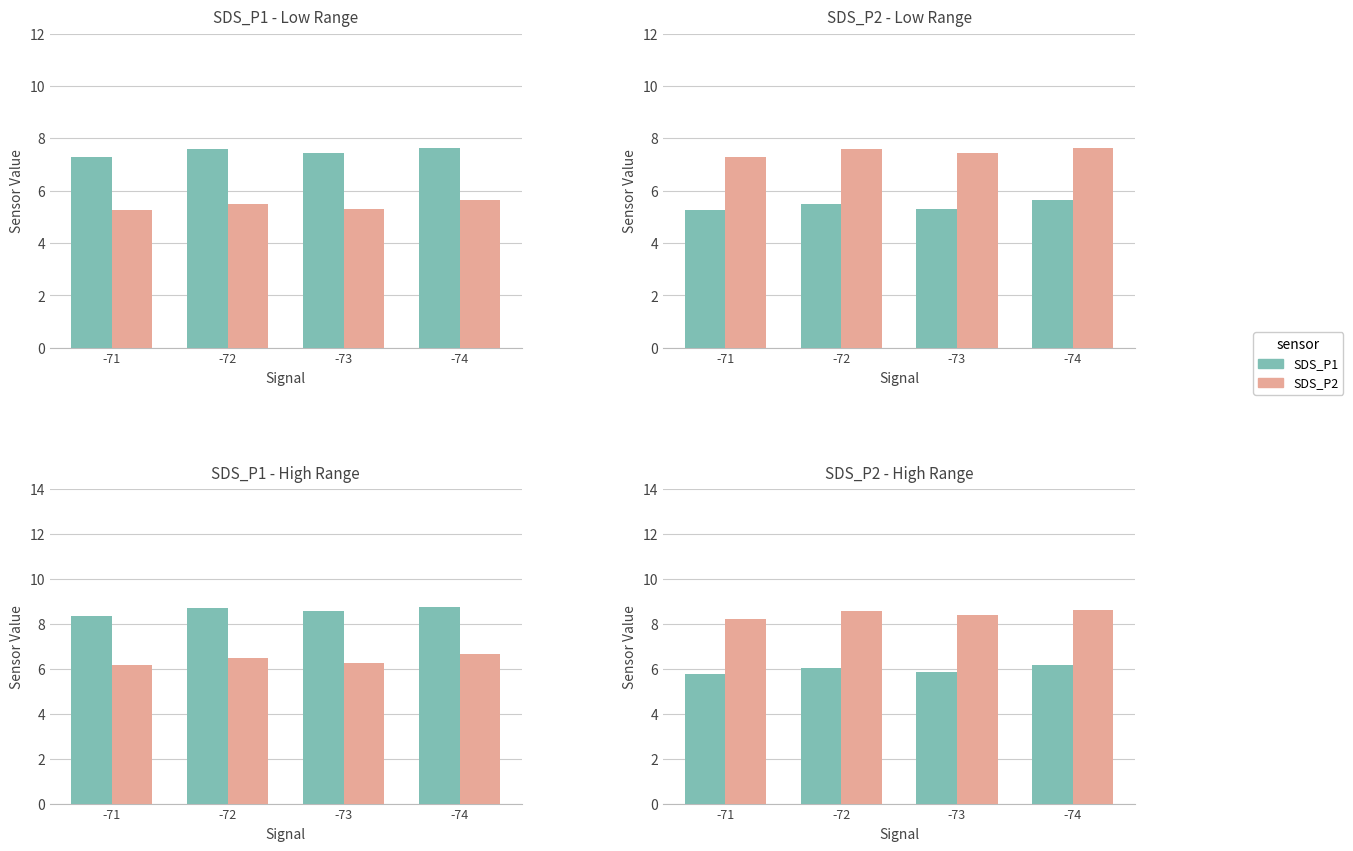

What is the value of the SDS_P1 bar at the 2nd from the left?

6.0